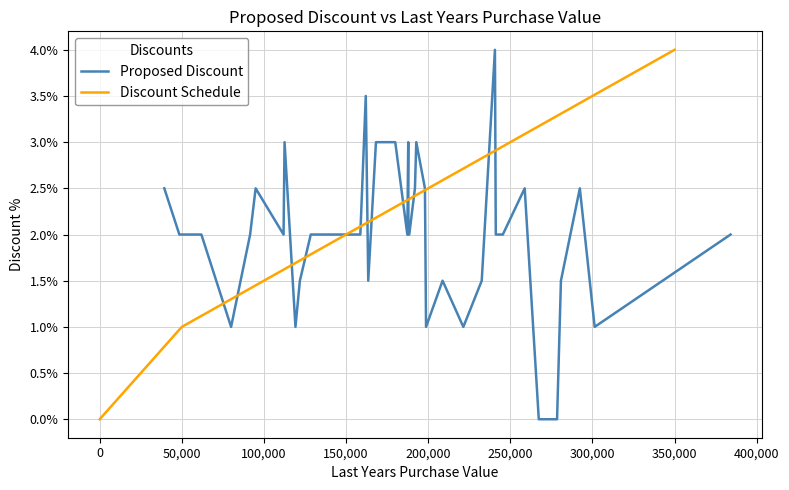

At how many categories does at least one series exceed 0?

40